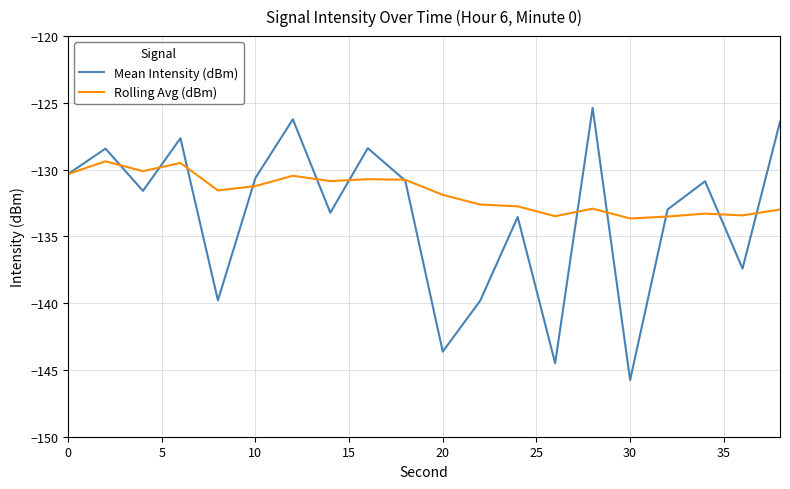

Which series has the largest total across all categories?

Rolling Avg (dBm)